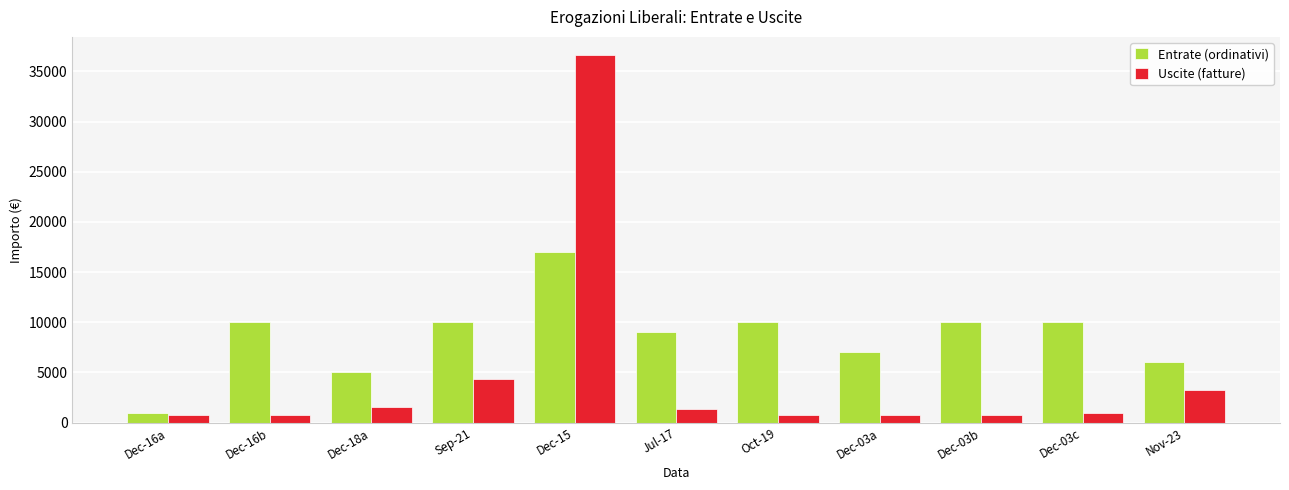

Is the value of Entrate (ordinativi) at Dec-03c greater than the value of Uscite (fatture) at Dec-03c?

Yes